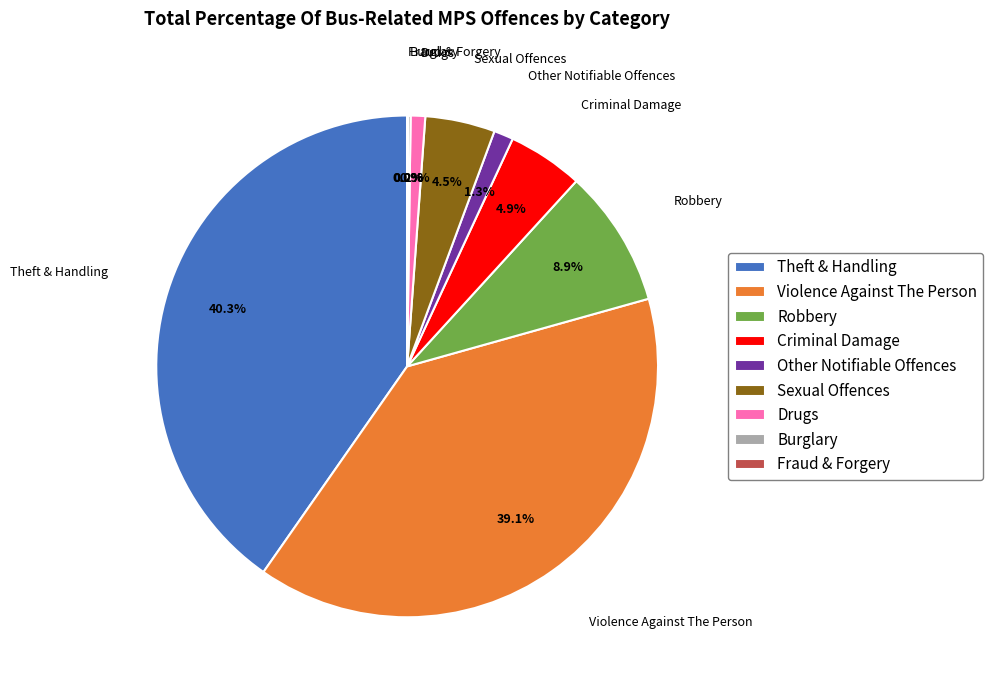

To the nearest percent, what percentage of the pie is Other Notifiable Offences?

1%